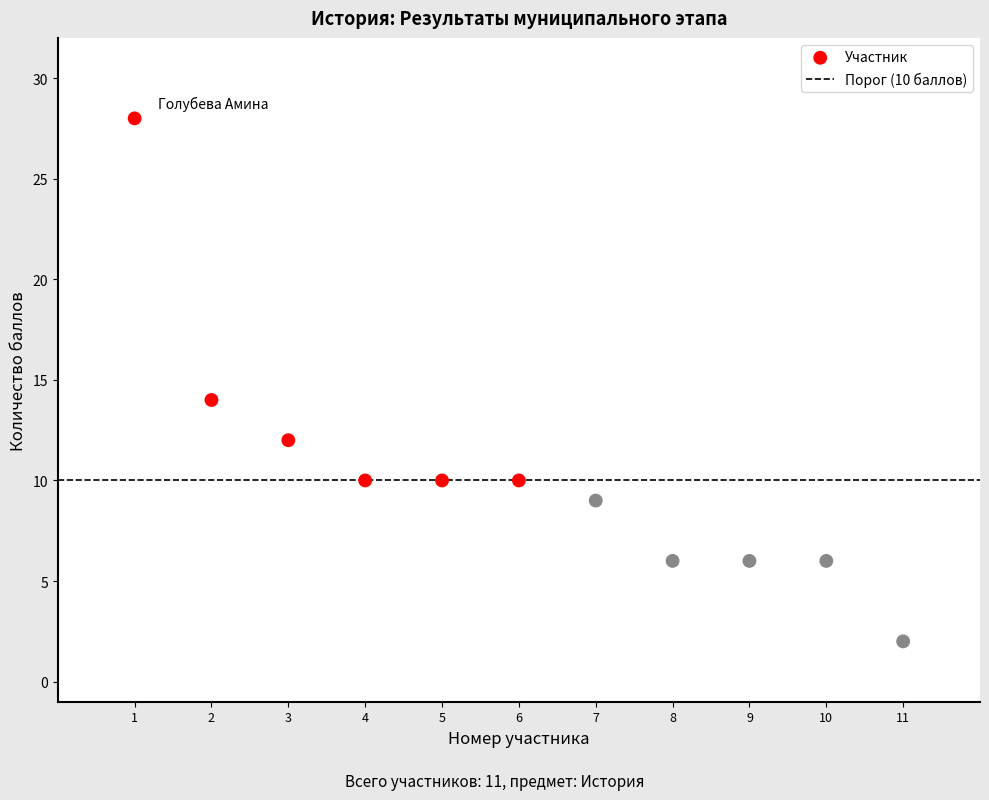

What Y value in the scatter plot is closest to 15?

14